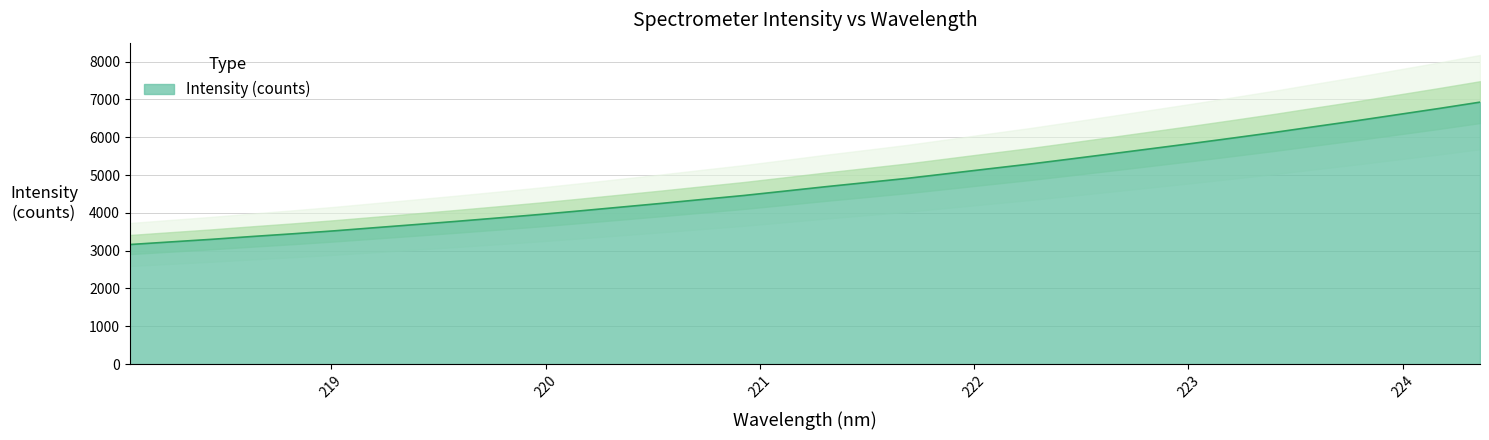

What is the label of the 27th point from the right?

219.3979